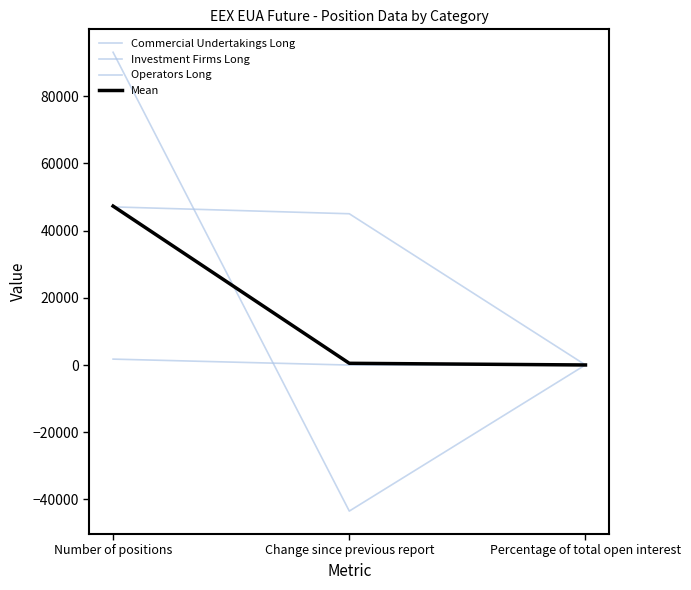

Is this an area chart (filled region under the line)?

No